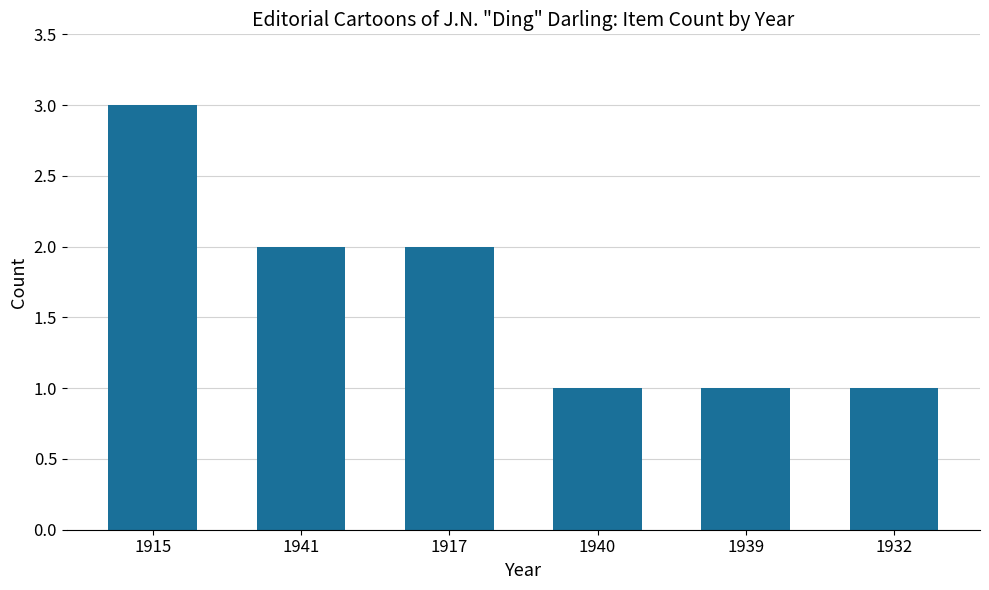

What value does the data have at 1915?

3